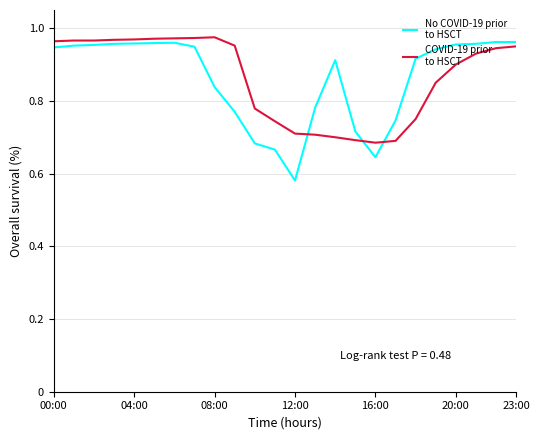

Does the chart have visible grid lines?

Yes